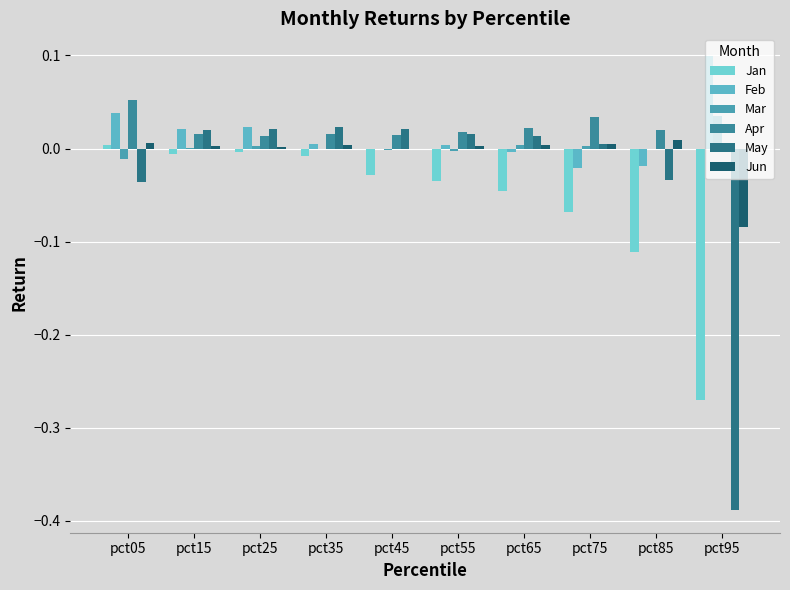

At pct45, list the series in order from smallest to largest.

Jan, Mar, Jun, Feb, Apr, May